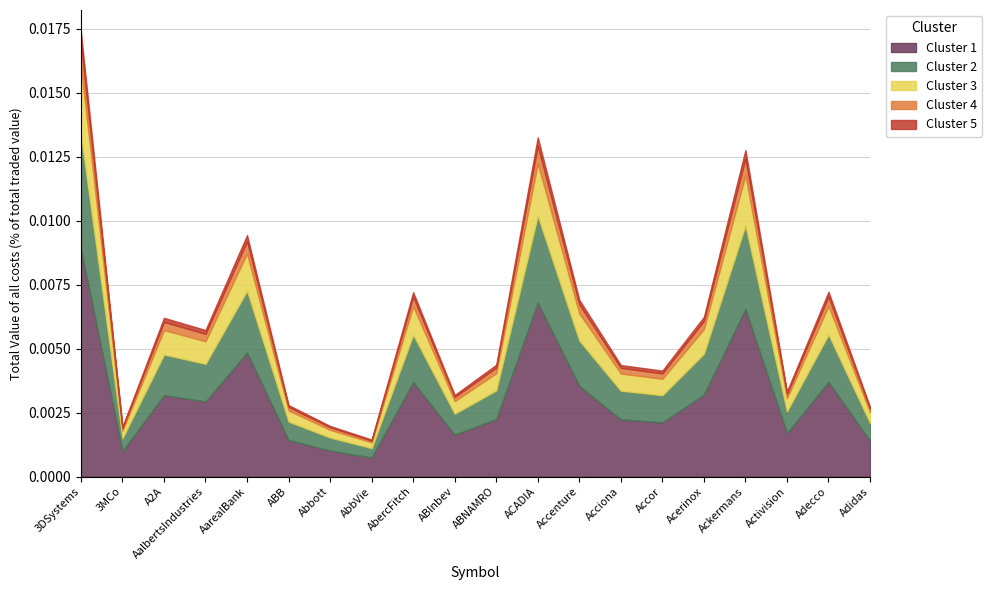

Between Acerinox and A2A, which is larger?

Acerinox